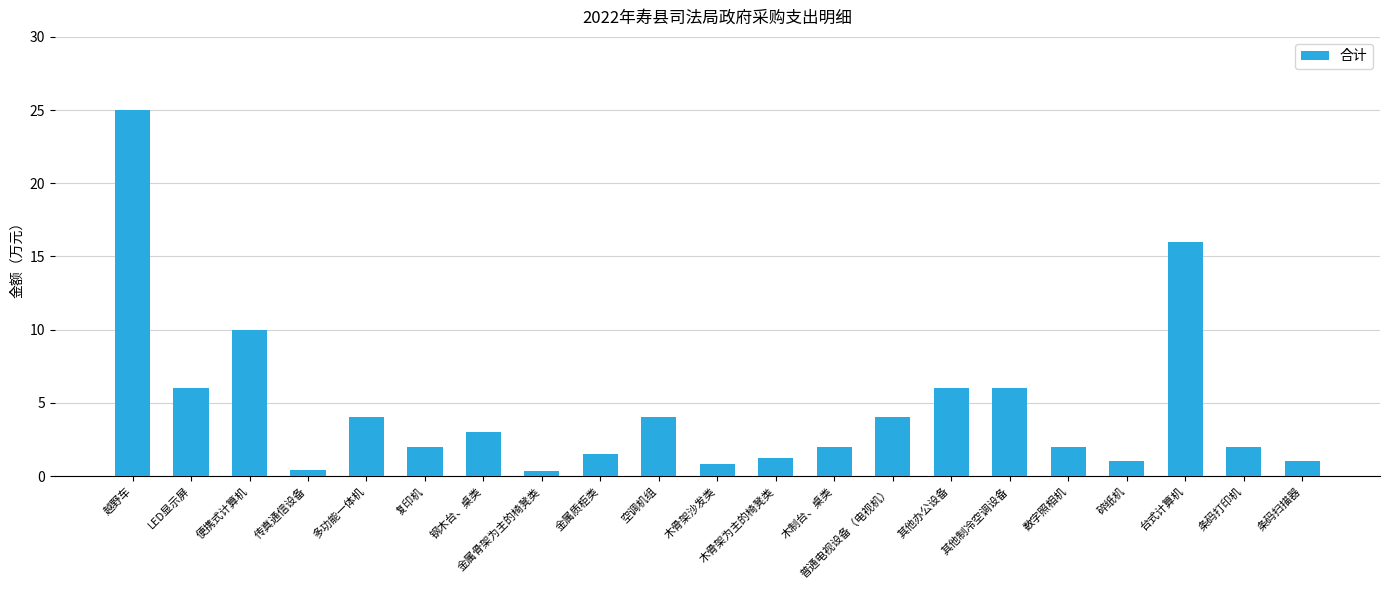

What is the maximum value shown in the chart?

25.0